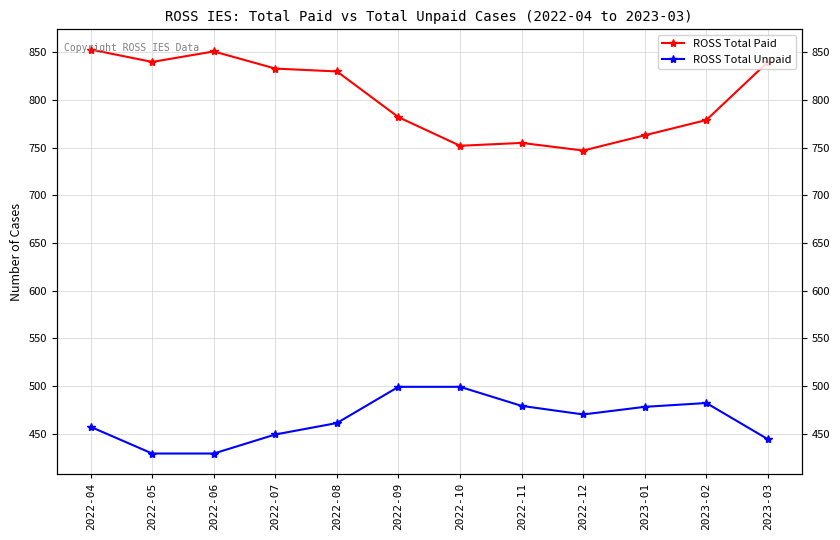

What is the label of the 7th point from the right?

2022-09